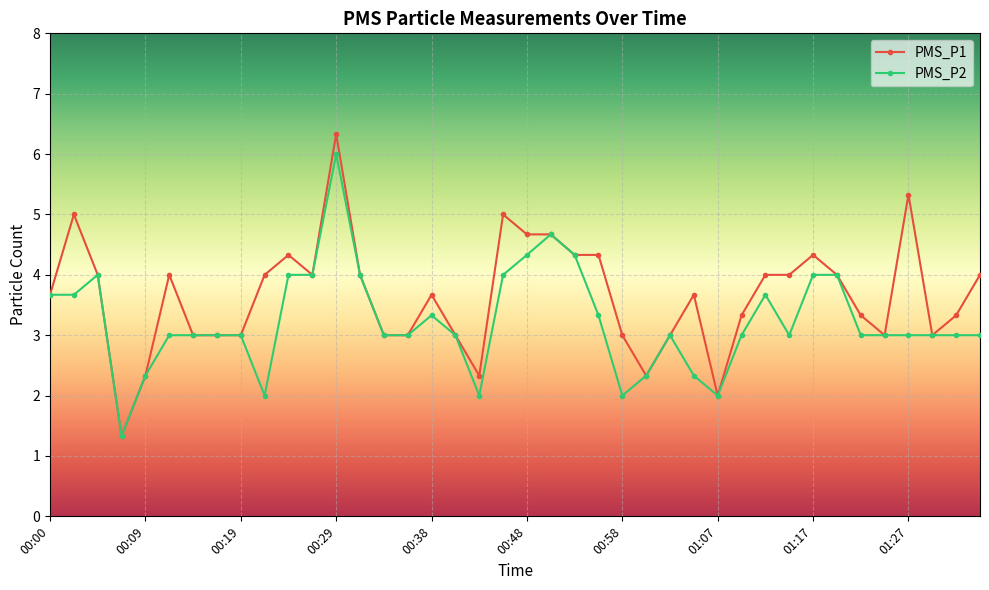

True or false: PMS_P1 has more than 0 points higher than both neighbors.

True